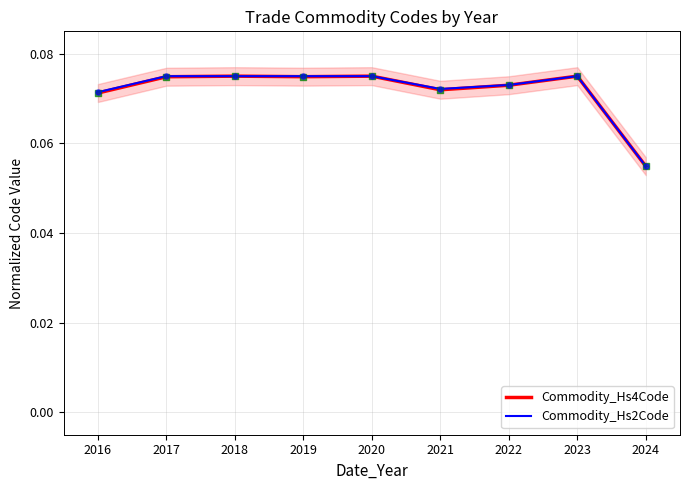

At which label is Commodity_Hs4Code closest to 0?

2024